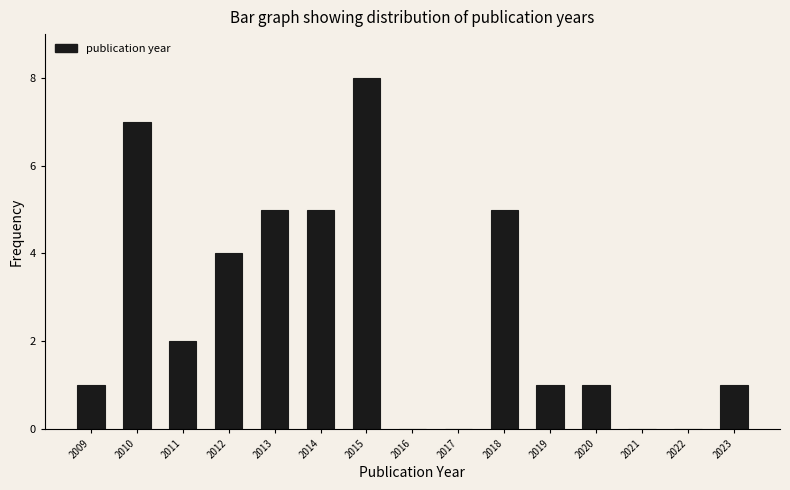

Reading left to right, what are all the values shown in this chart?

2009=1	2010=7	2011=2	2012=4	2013=5	2014=5	2015=8	2016=0	2017=0	2018=5	2019=1	2020=1	2021=0	2022=0	2023=1